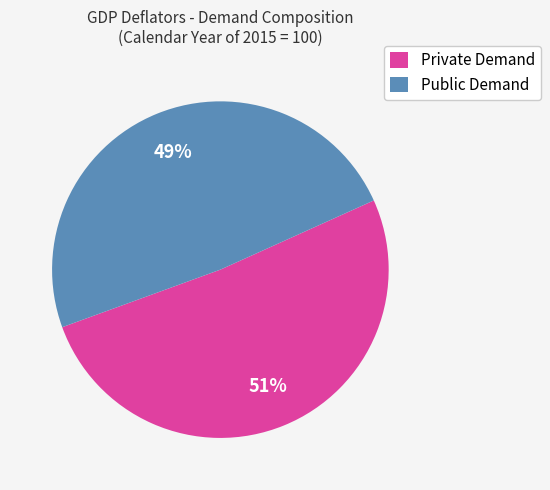

The Public Demand slice represents 49% of the pie. True or false?

True